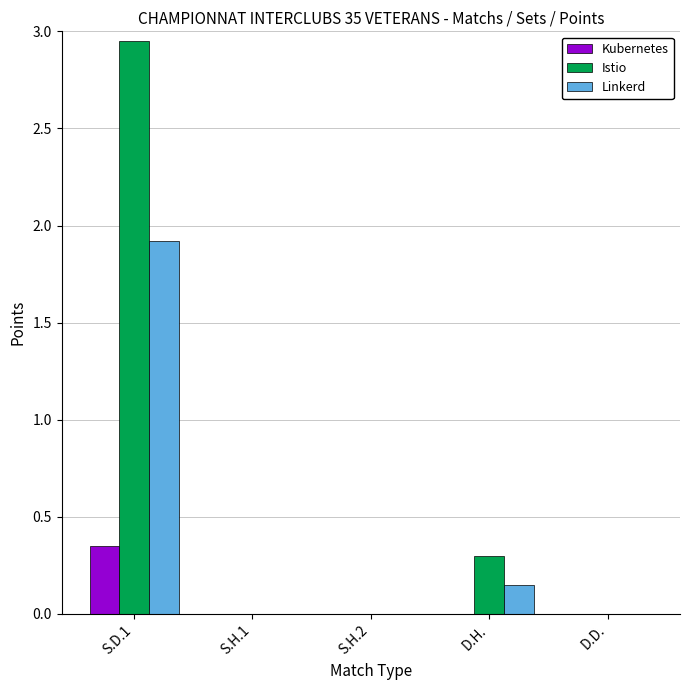

How many series are shown in this chart?

3